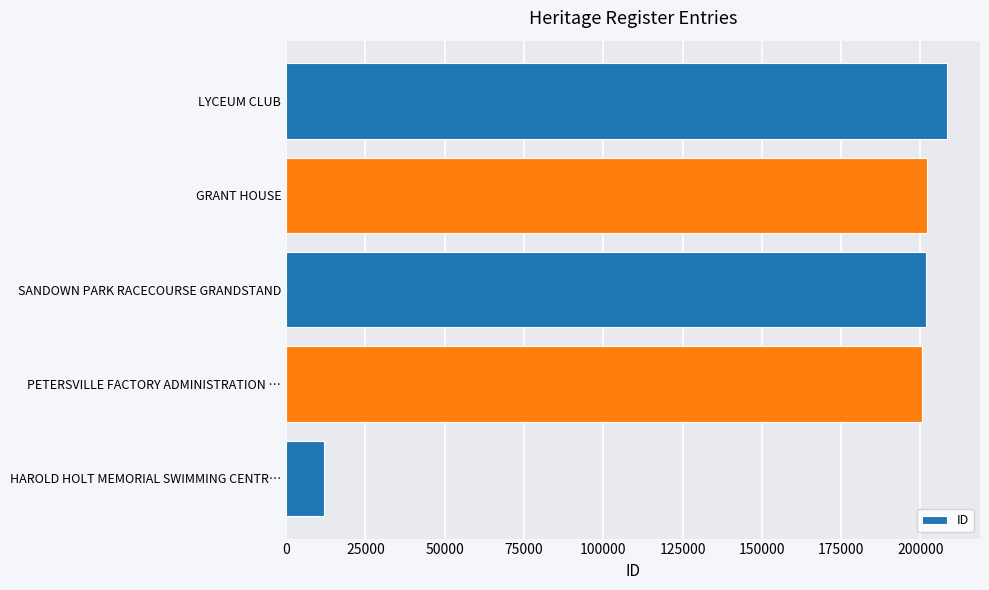

Is it true that the value at GRANT HOUSE is 202036?

True